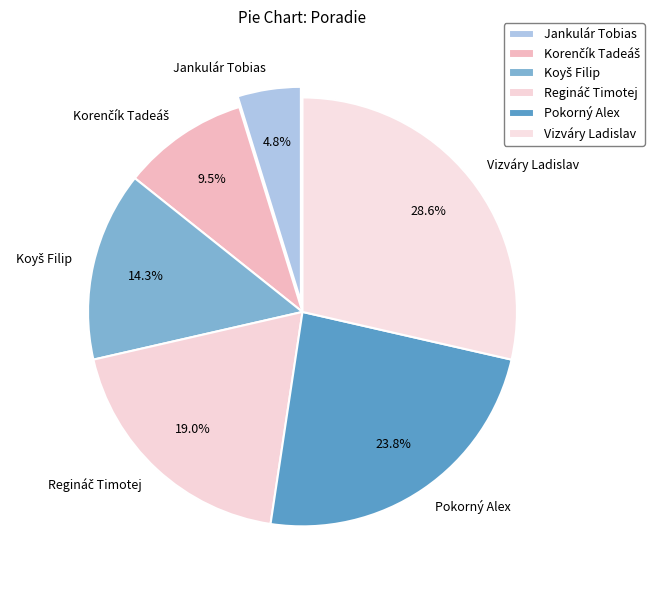

Between Pokorný Alex and Jankulár Tobias, which is larger?

Pokorný Alex